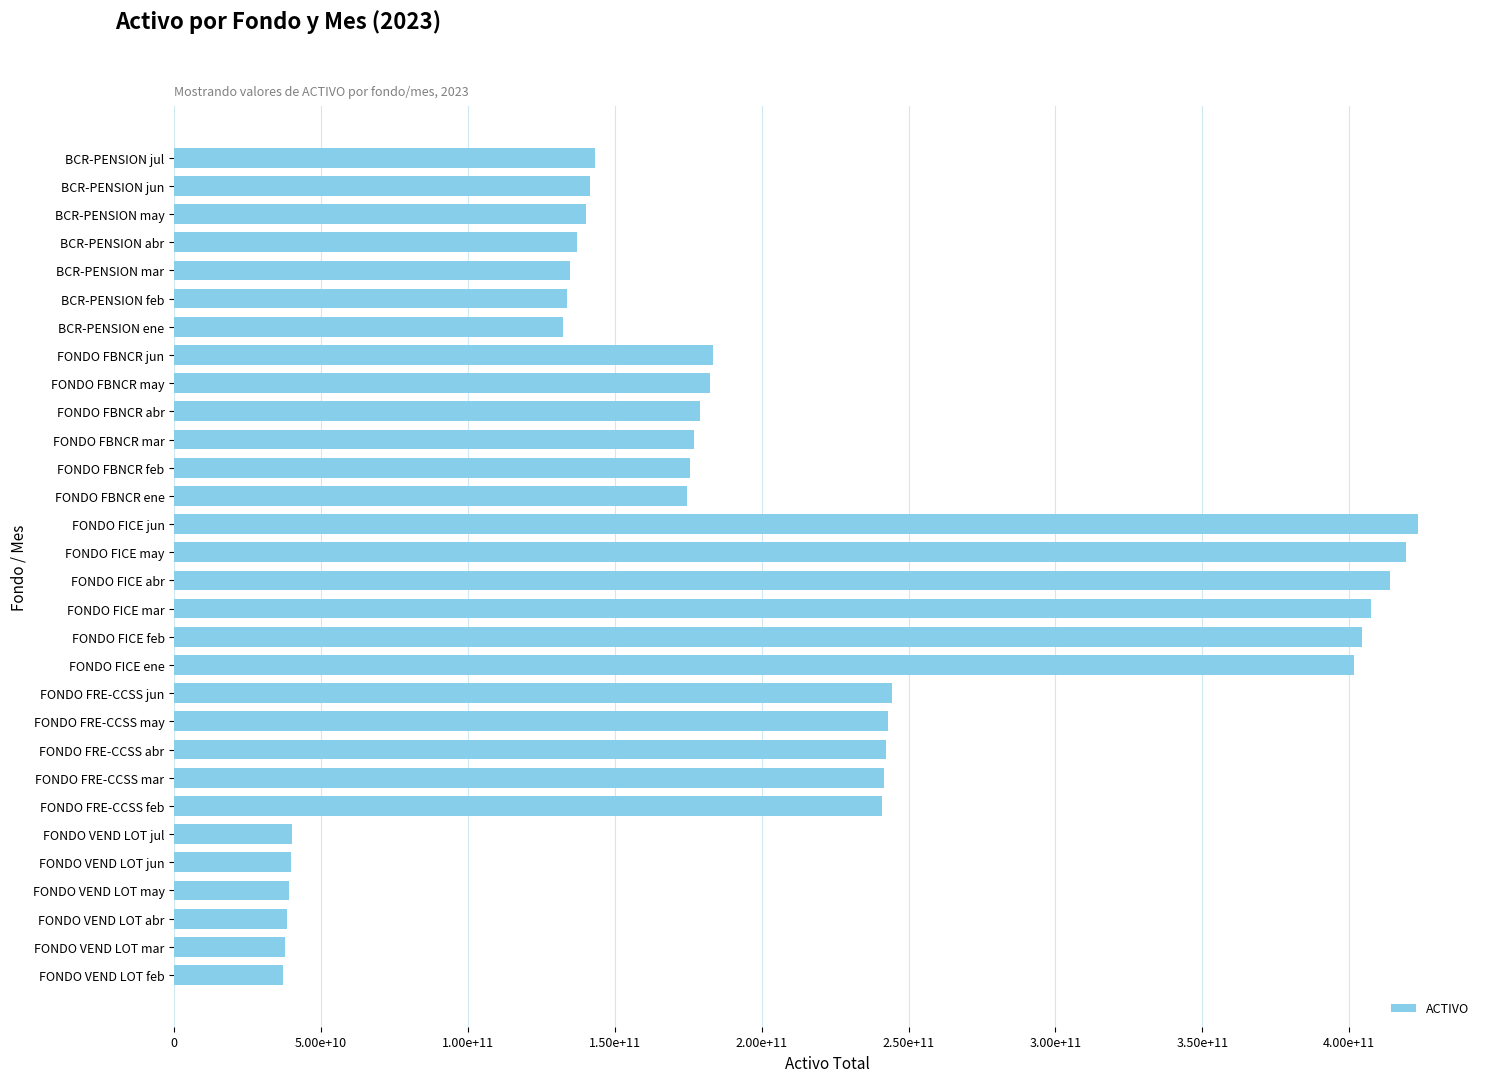

Does the chart contain stacked bars?

No